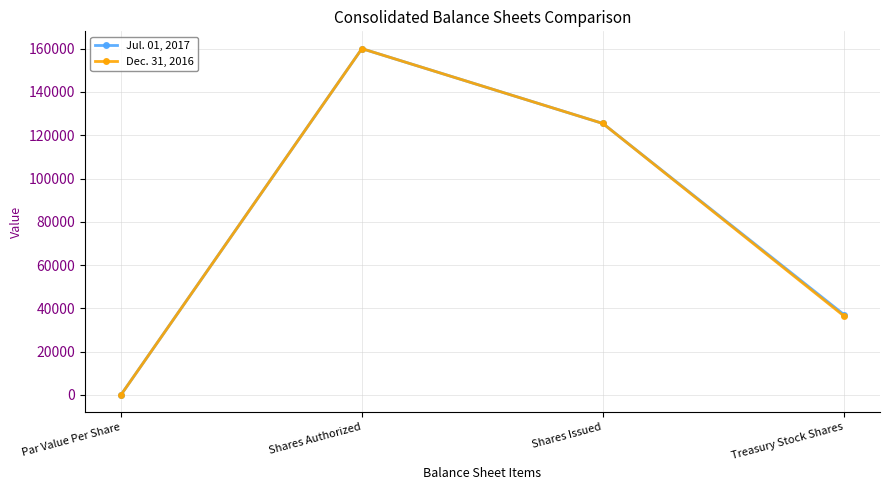

What is the maximum value shown in the chart?

160000